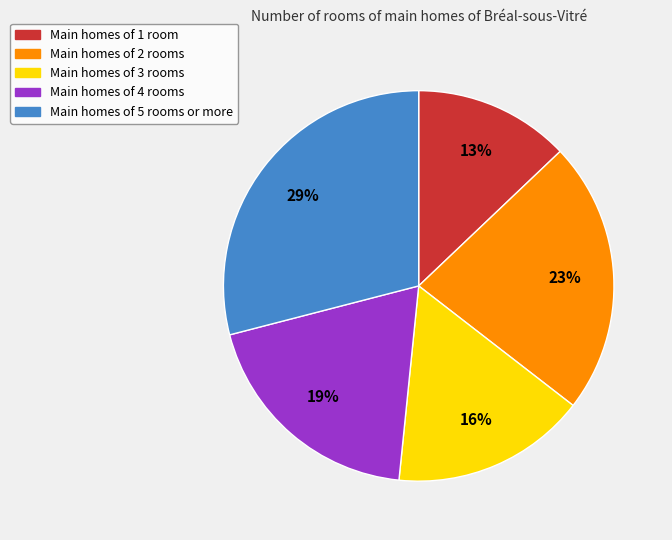

Is there a majority slice in this chart?

No